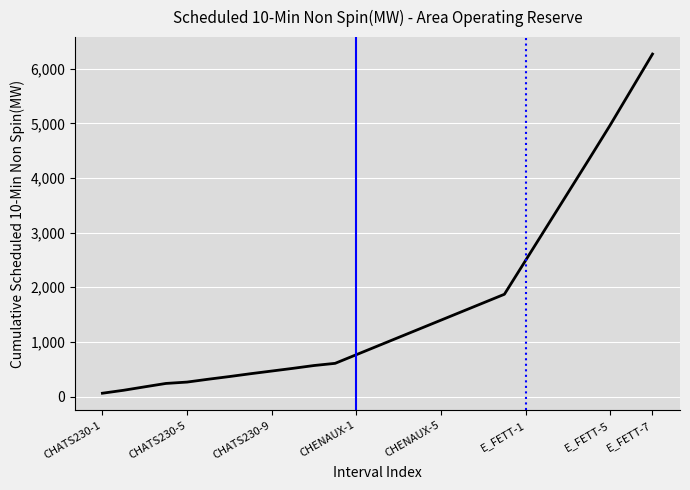

What is the difference between the maximum and minimum values?

6207